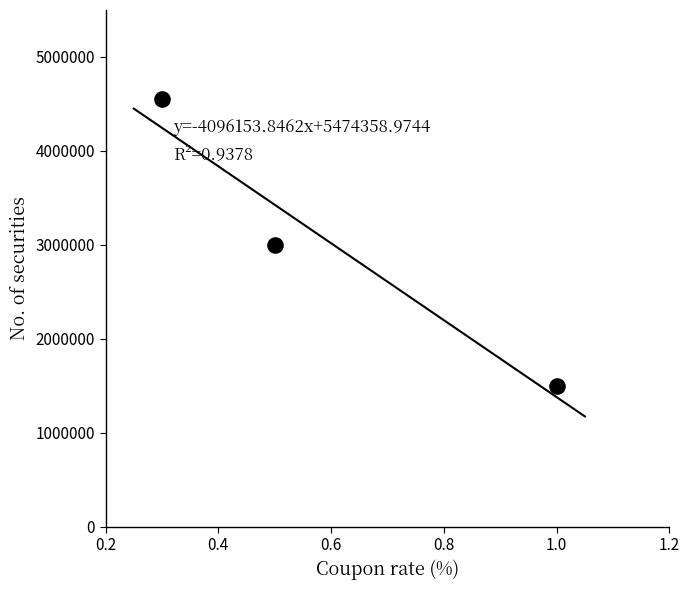

What is the range of Y values (max minus min)?

3050000